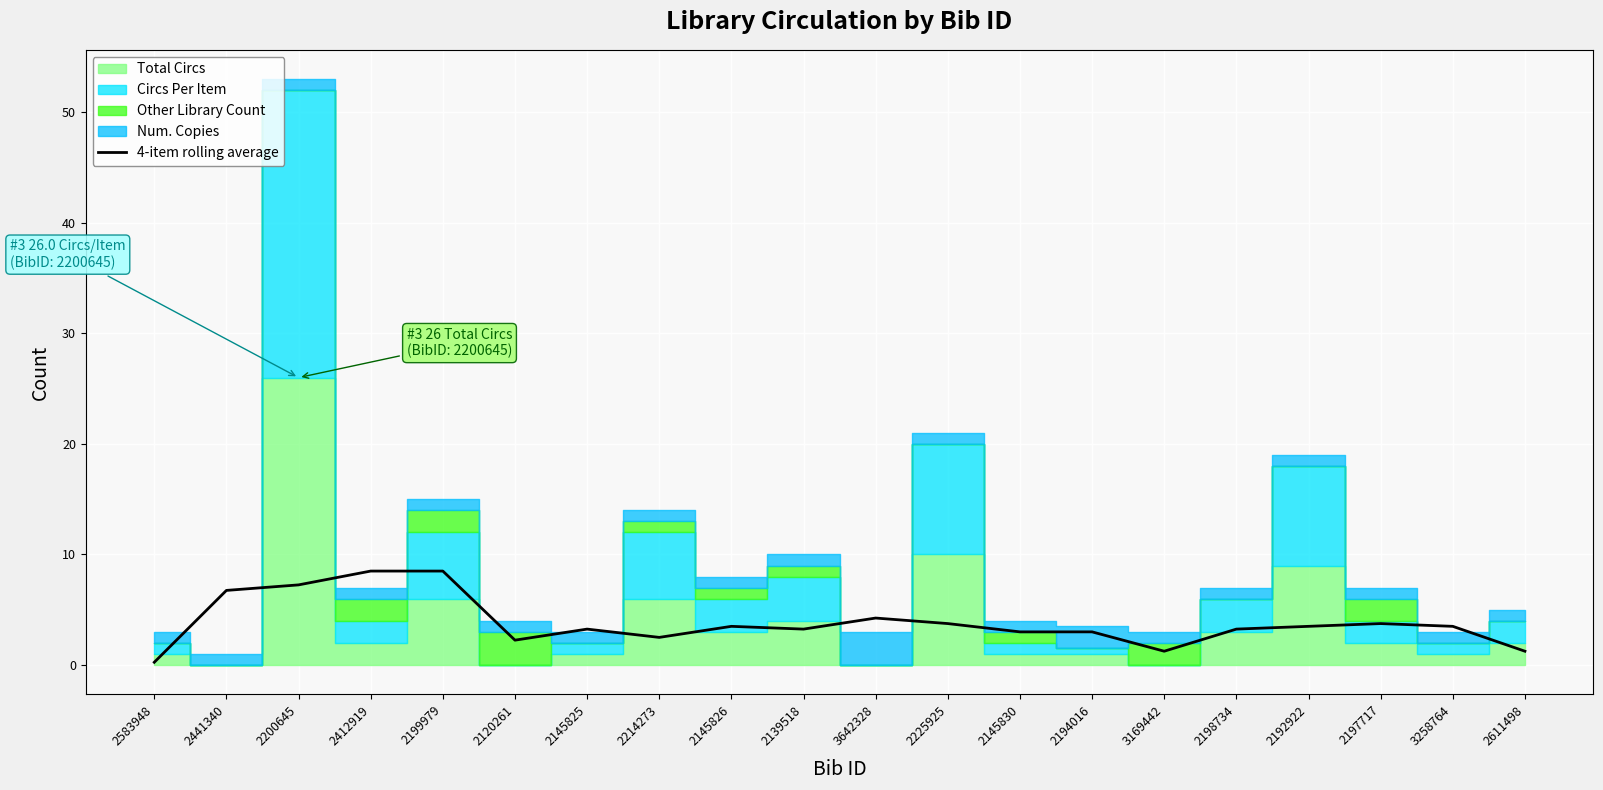

At which label is the value closest to 4?

3642328